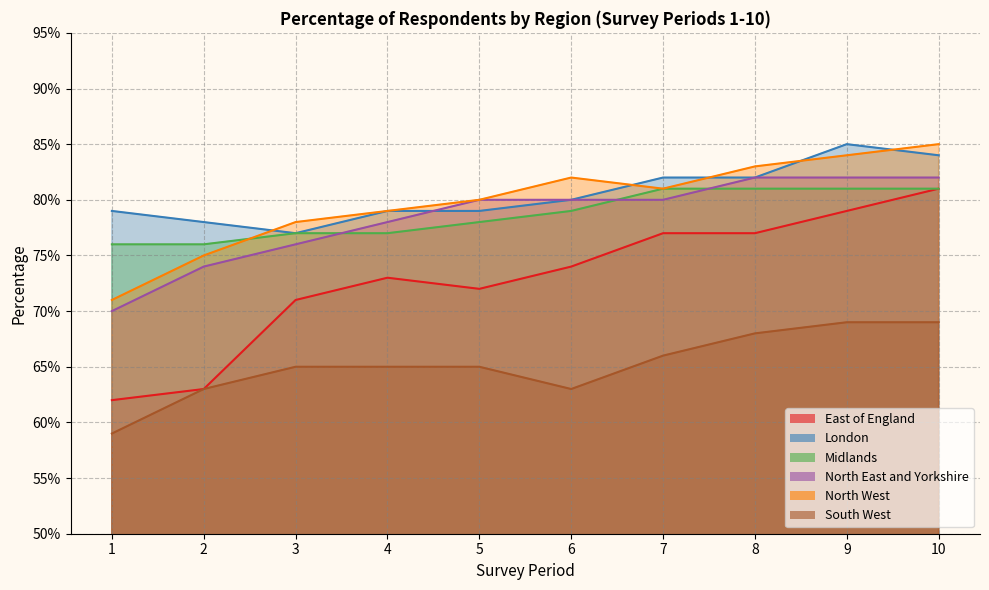

What is the average value of the East of England series?

0.7